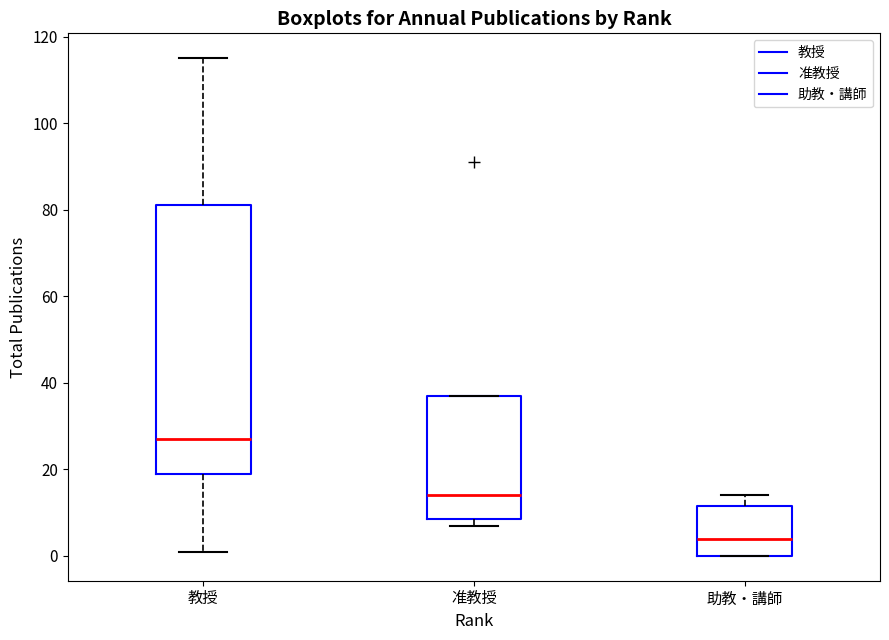

Reading left to right, transcribe this box plot: for each box, give where its median line is, the range the box spans, and where its two whiskers end, as read against the y-axis. The values are not printed on the chart, so give them approximately, as read against the axis.

教授: median 28, box 20 to 82, whiskers 2 to 116
准教授: median 14, box 8 to 38, whiskers 8 (just below the box's lower edge) to 38
助教・講師: median 4, box 0 to 12, whiskers 0 to 14